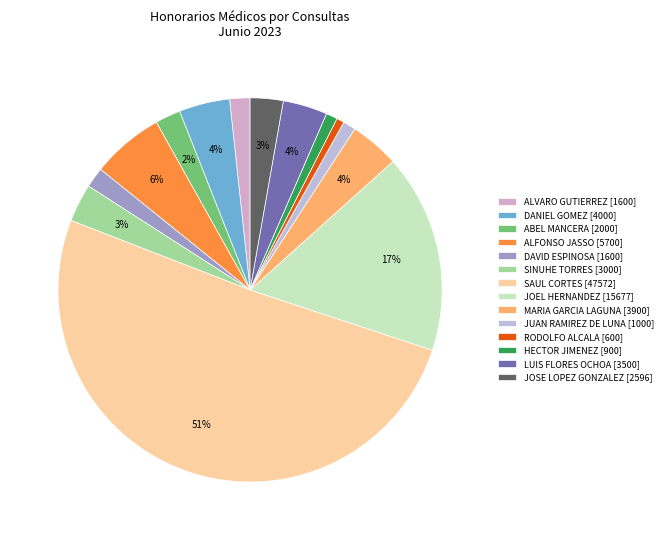

To the nearest percent, what is the difference between the largest and smallest slice percentages?

50%